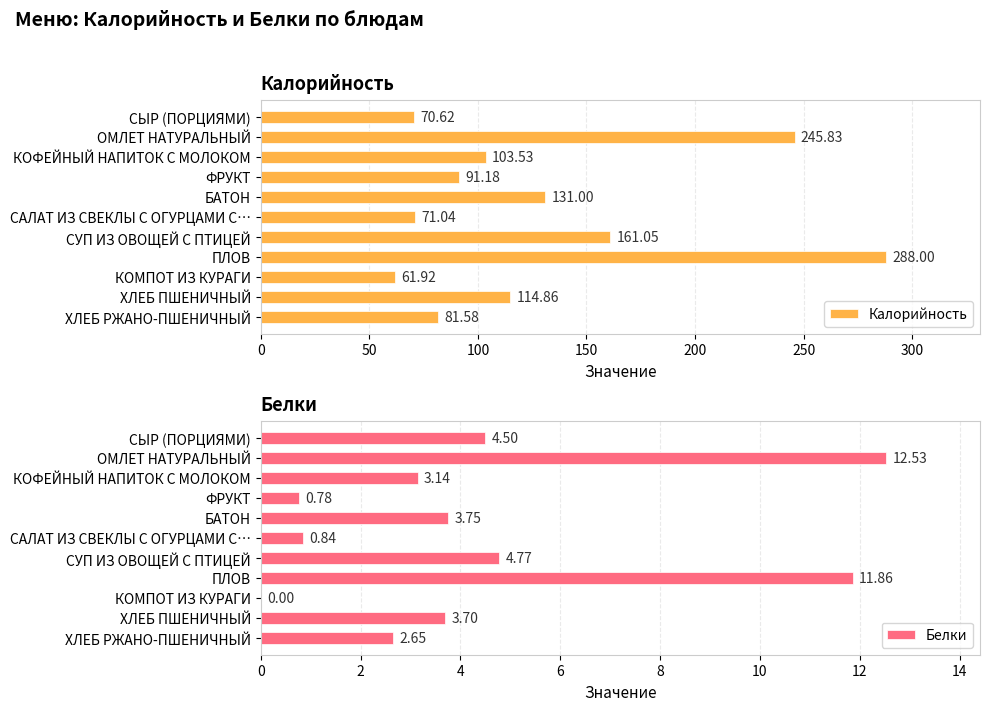

What is the greatest value displayed?

288.0